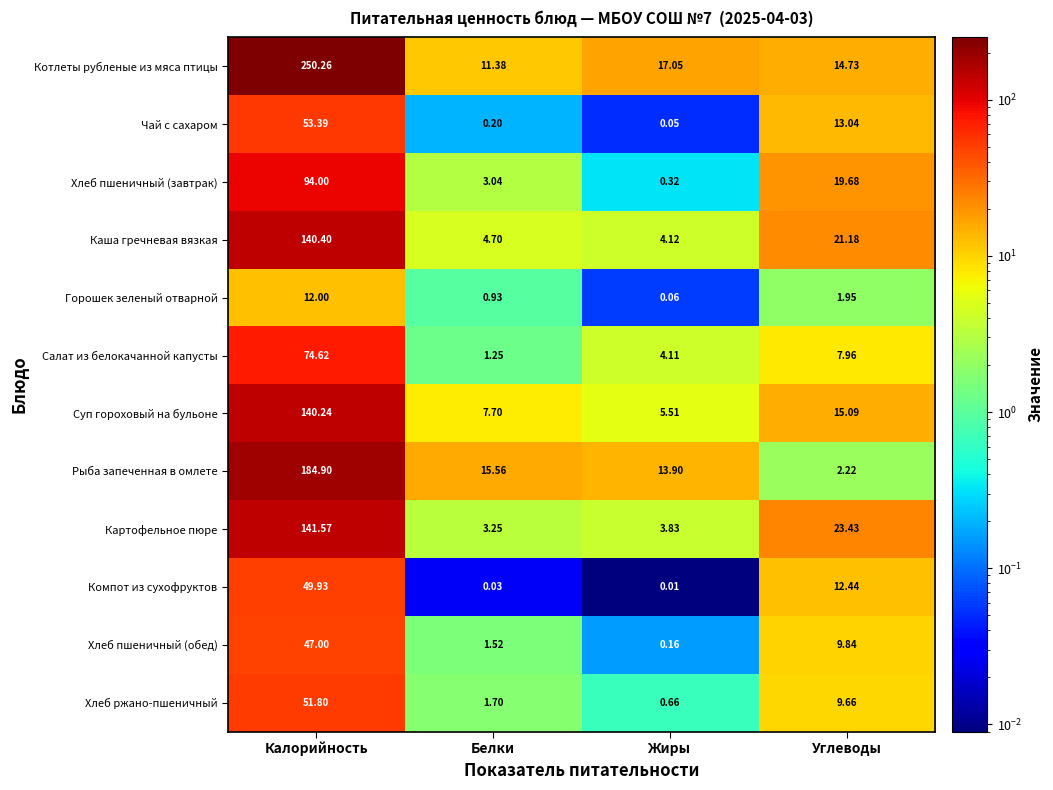

At which label does Каша гречневая вязкая first exceed 21?

Калорийность